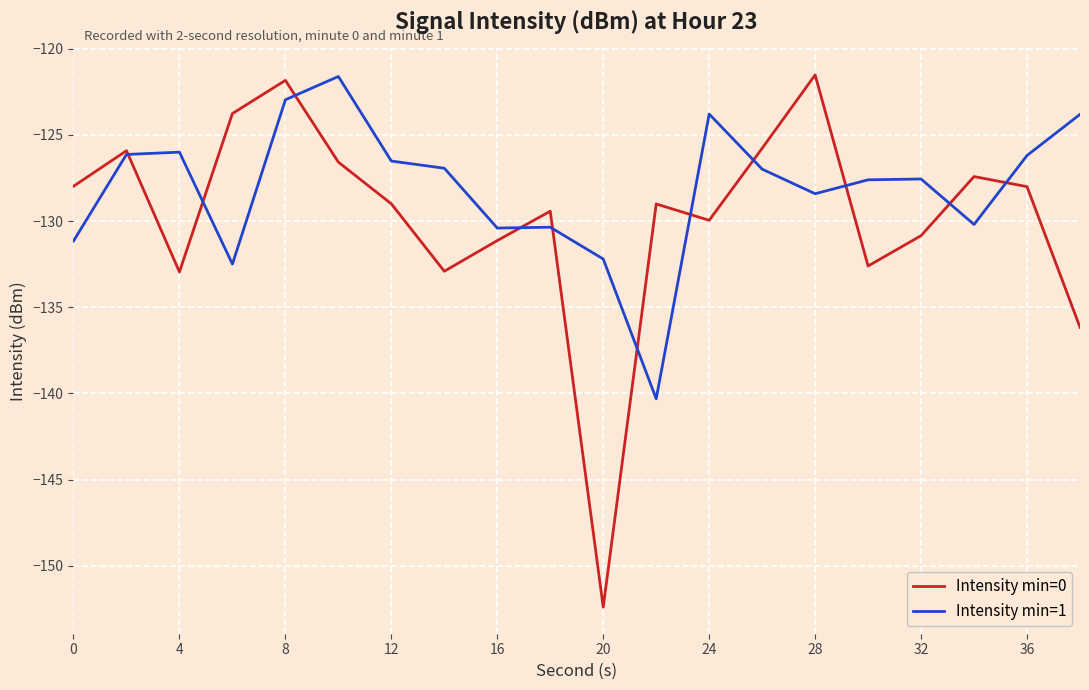

What are all the series names shown in the legend?

Intensity min=0, Intensity min=1